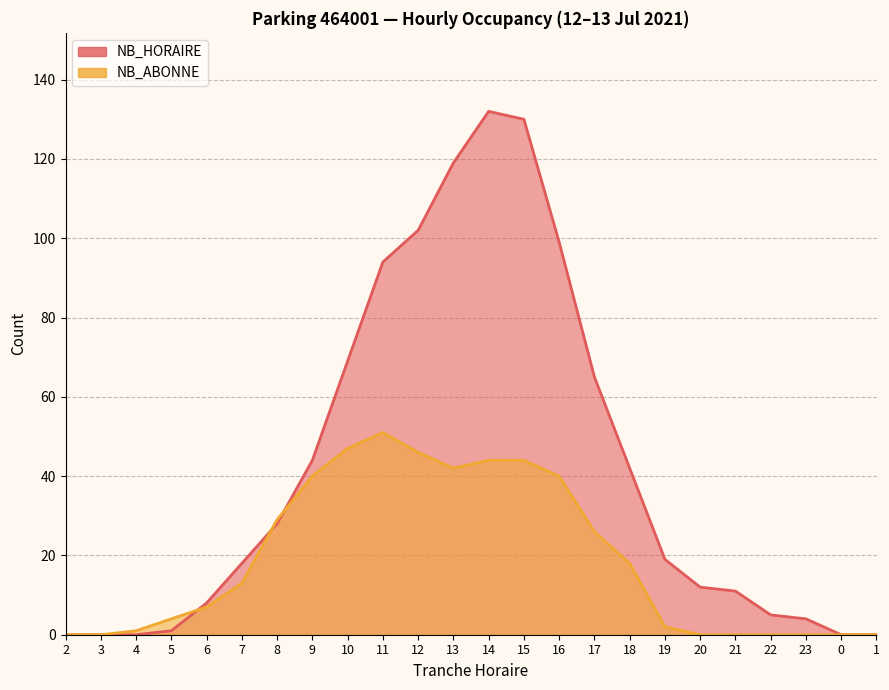

Where is the first local maximum for NB_ABONNE?

11